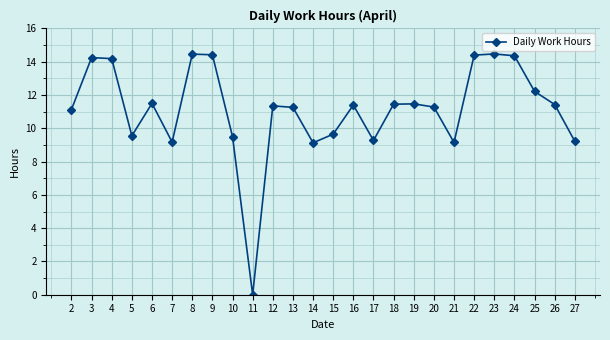

What is the value of the 19th point from the left?

11.3